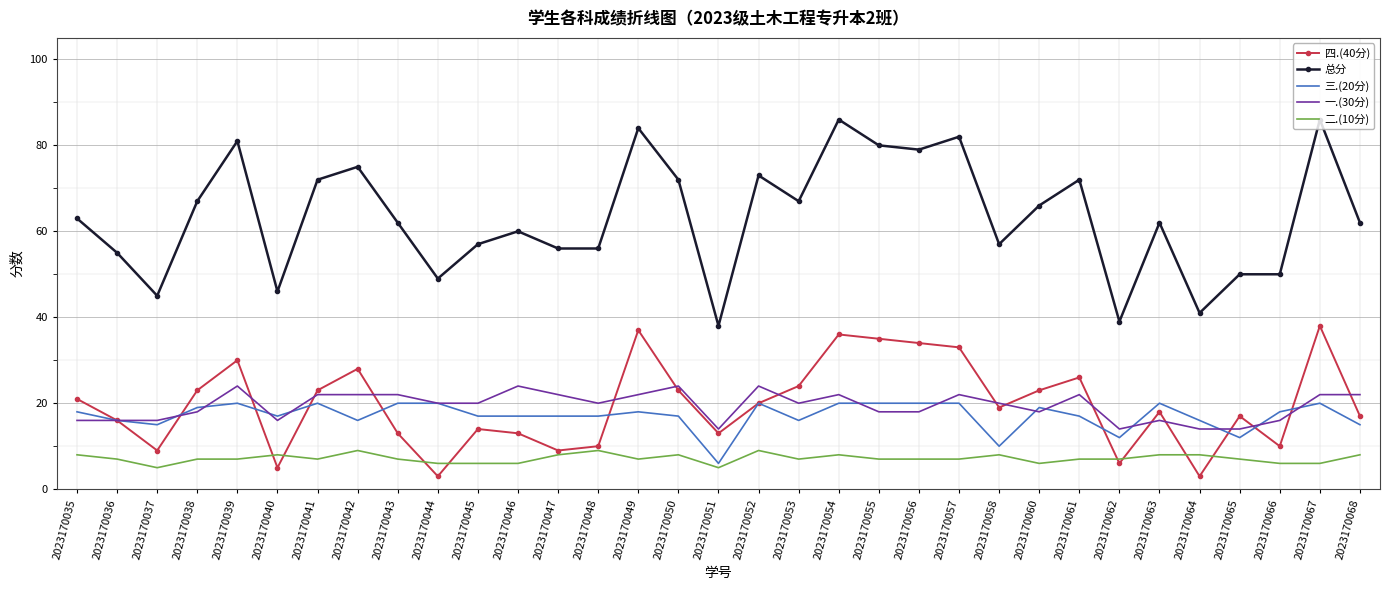

The 三.(20分) series shows 3 at 2023170062. True or false?

False